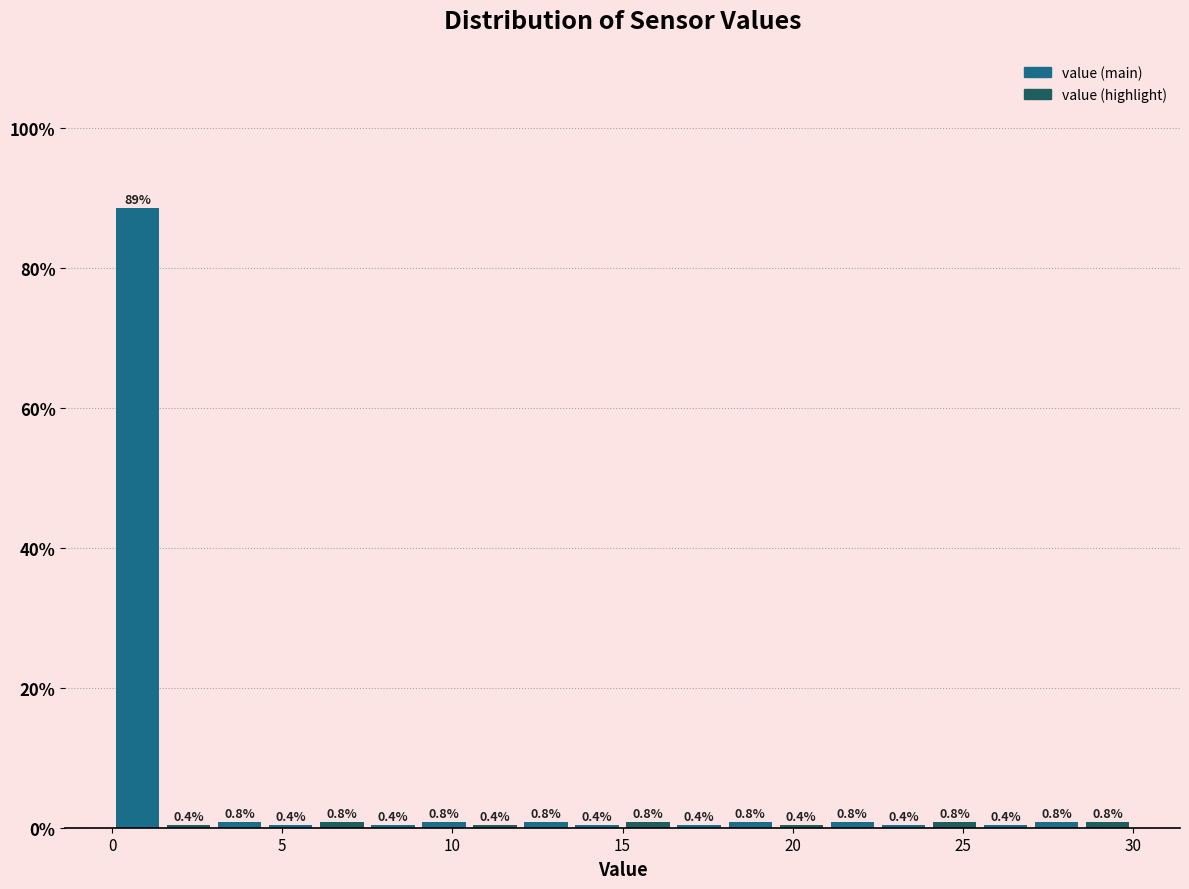

Read against the x-axis, roughly where is the centre of the tallest bar?

1.0